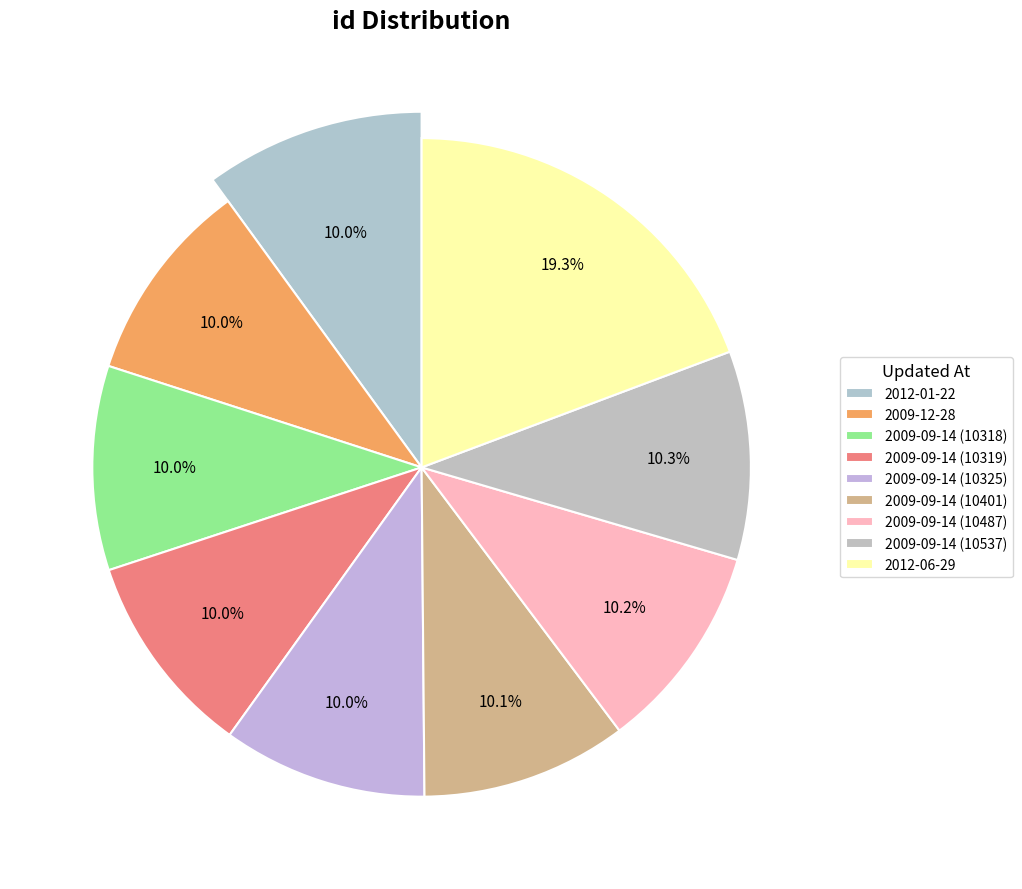

Do 2009-09-14 (10537) and 2009-09-14 (10401) together represent more than half of the pie?

No